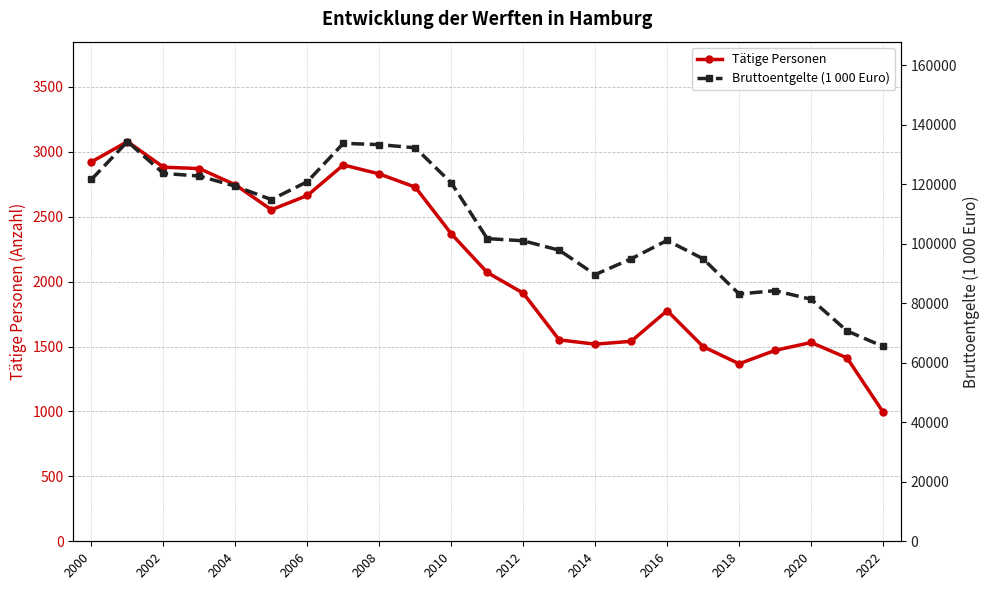

Is this an area chart (filled region under the line)?

No